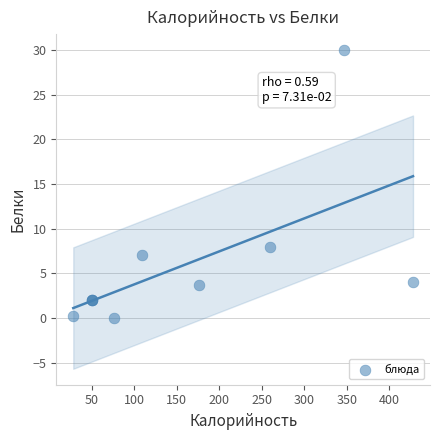

What Y value in the scatter plot is closest to 15?

8.0